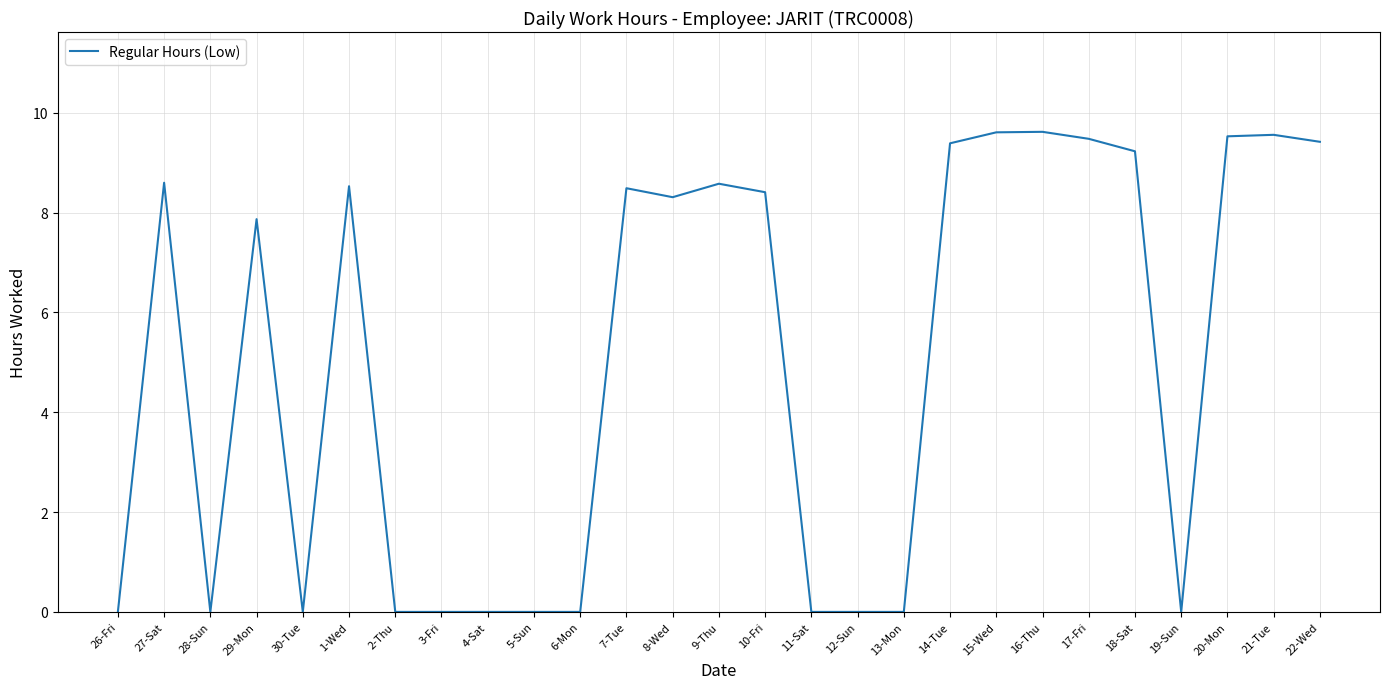

What is the maximum value shown in the chart?

9.6